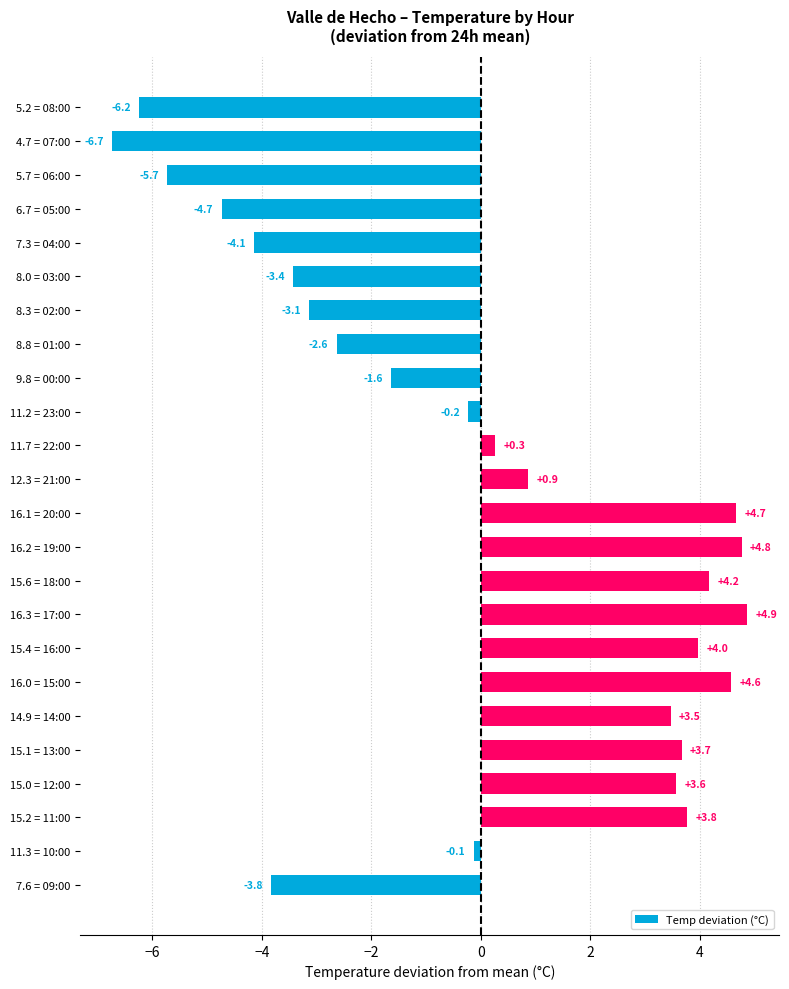

Reading top to bottom, extract all data points from this chart.

-6.2	-6.7	-5.7	-4.7	-4.1	-3.4	-3.1	-2.6	-1.6	-0.2	0.3	0.9	4.7	4.8	4.2	4.9	4.0	4.6	3.5	3.7	3.6	3.8	-0.1	-3.8